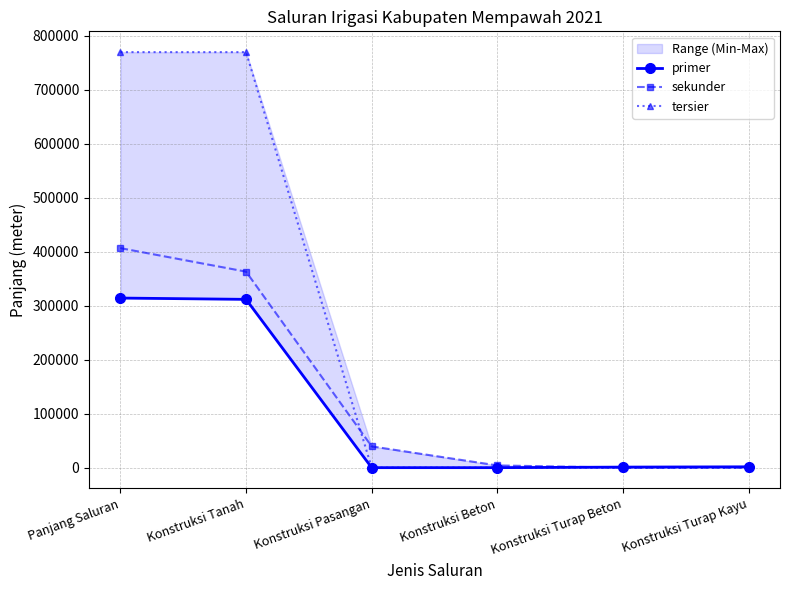

True or false: primer has a value of 0.0 at Konstruksi Pasangan.

True